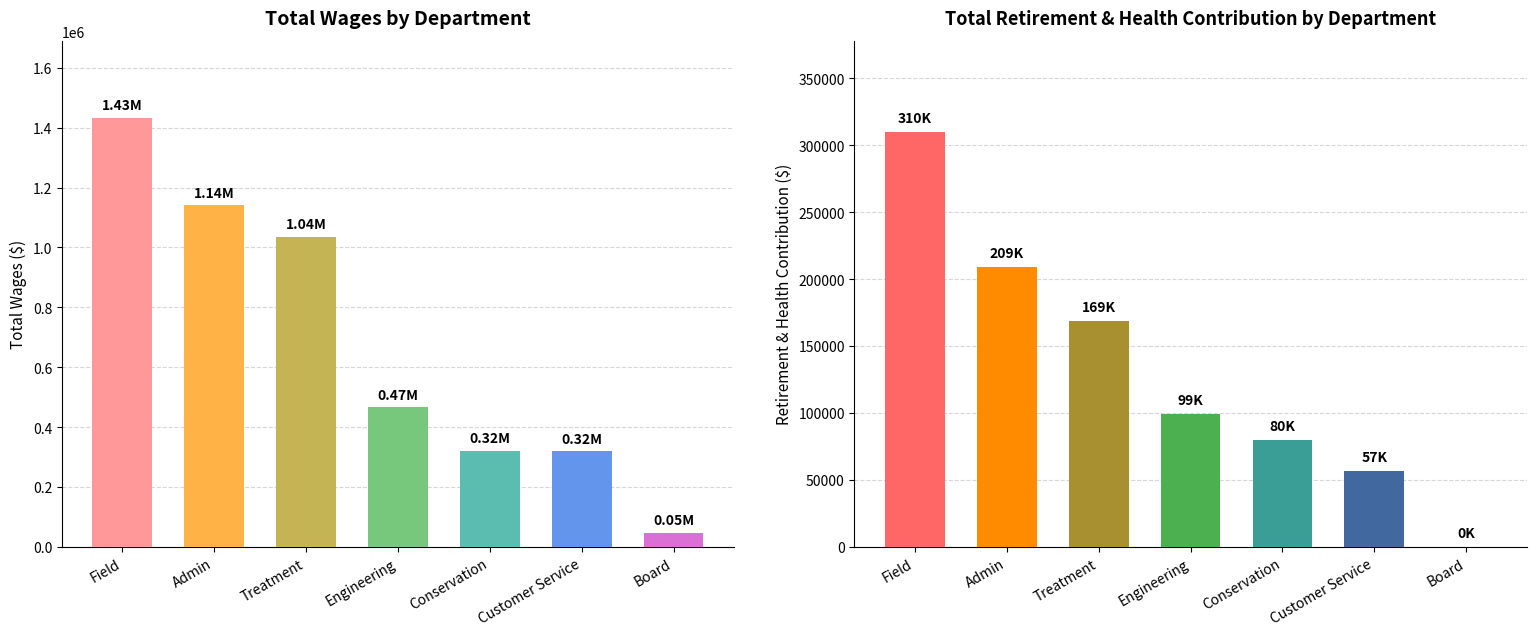

Which series has the widest spread of values?

Total Wages